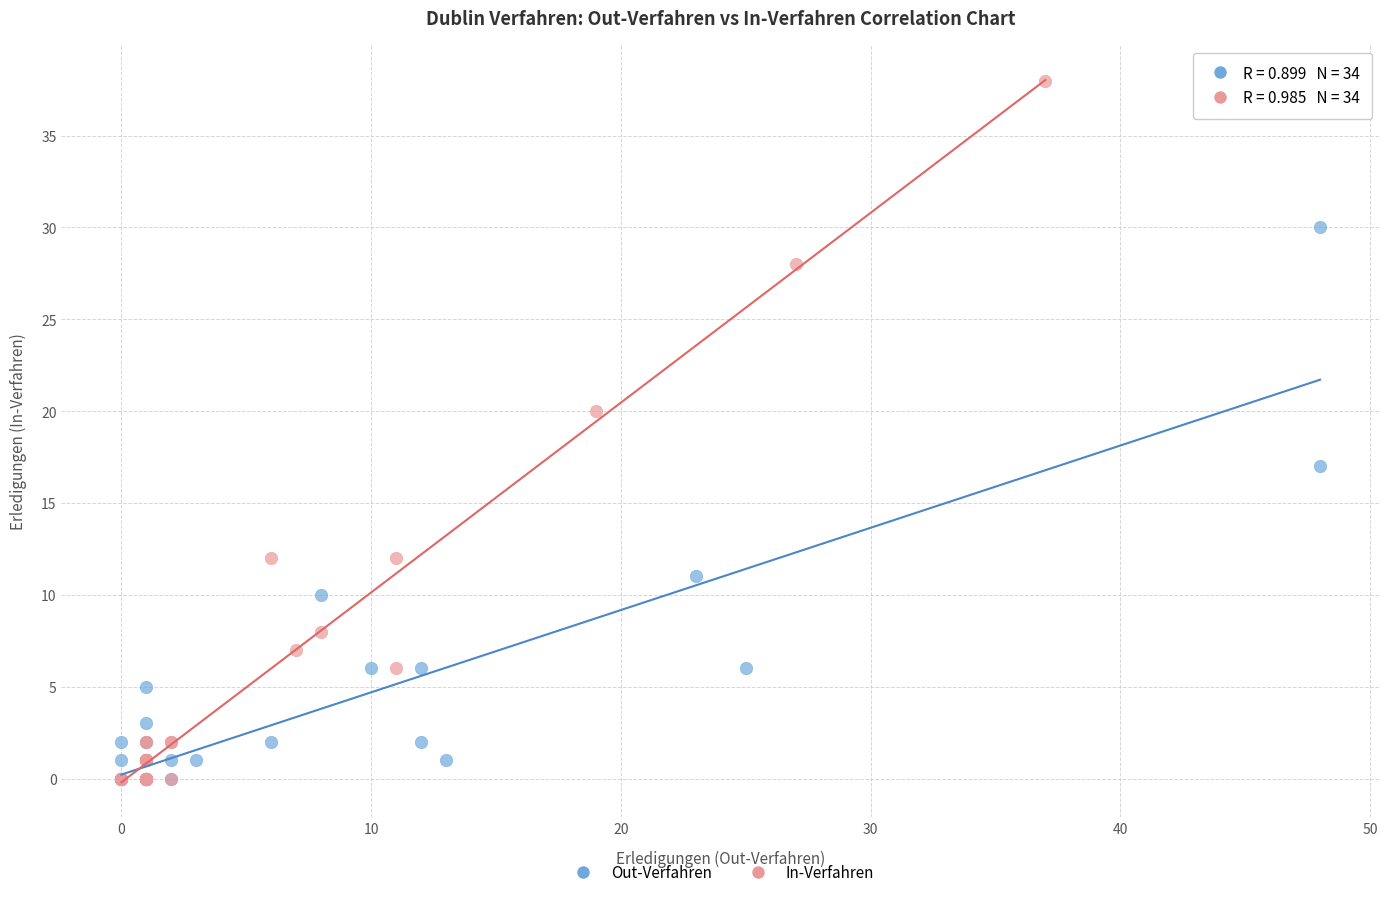

What are all the series names shown in the legend?

Out-Verfahren, In-Verfahren